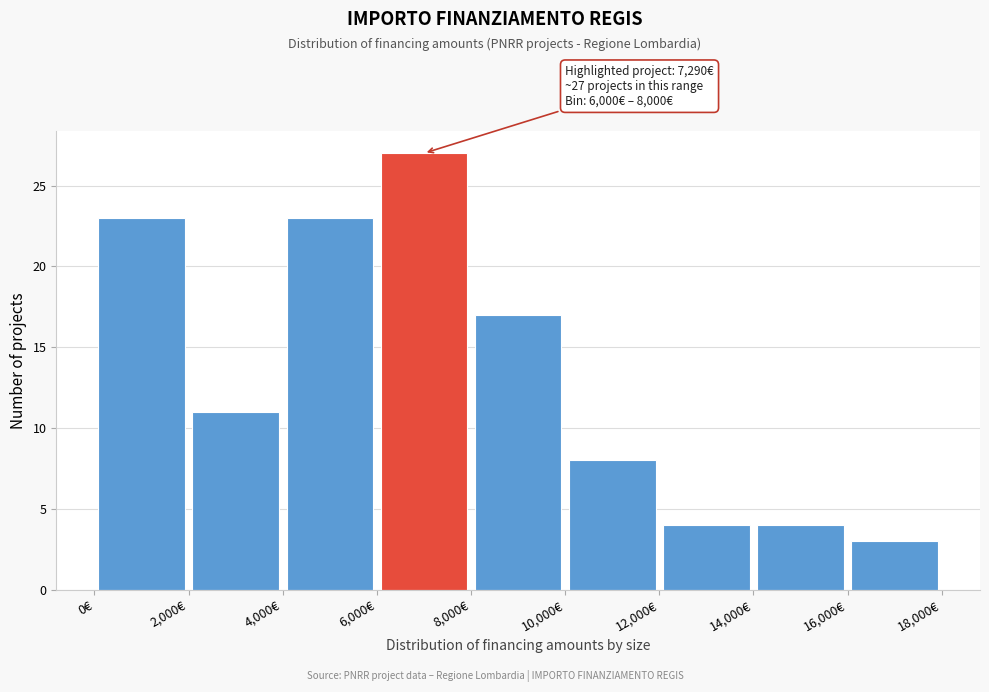

Over which range of the x-axis is the bar tallest?

6000 to 8000